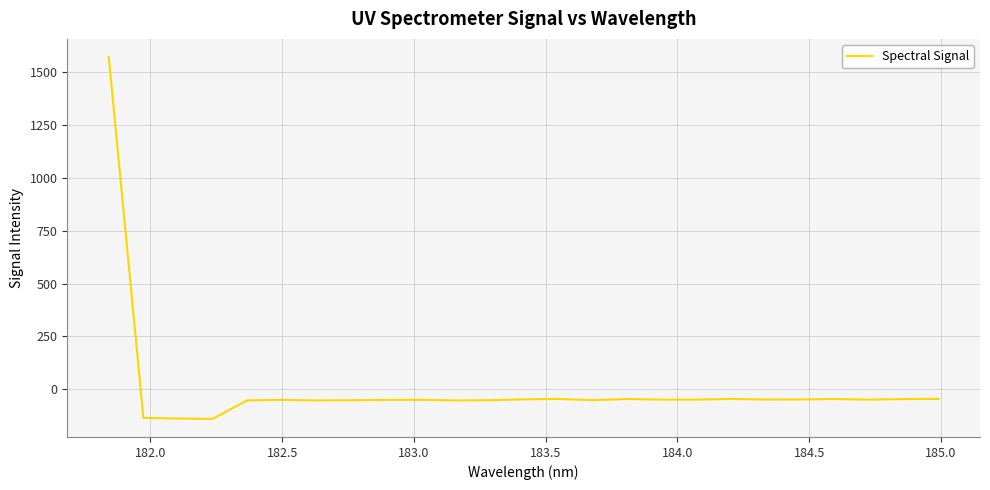

What is the sum of all values?

136.0